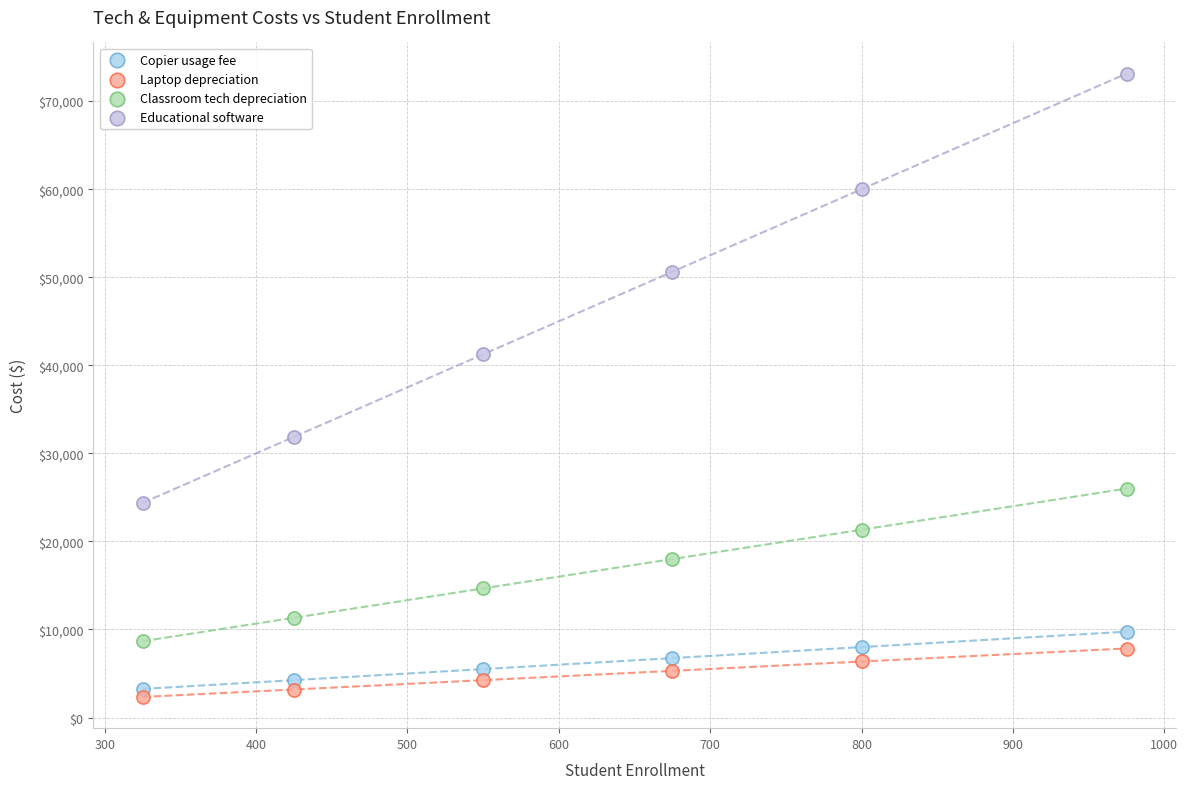

Which series contains the highest Y value?

Educational software